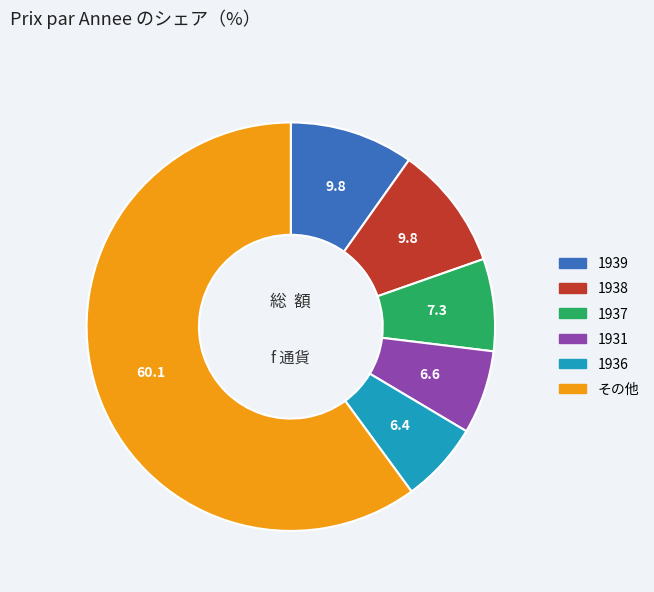

Is there any slice that represents more than half of the pie?

Yes